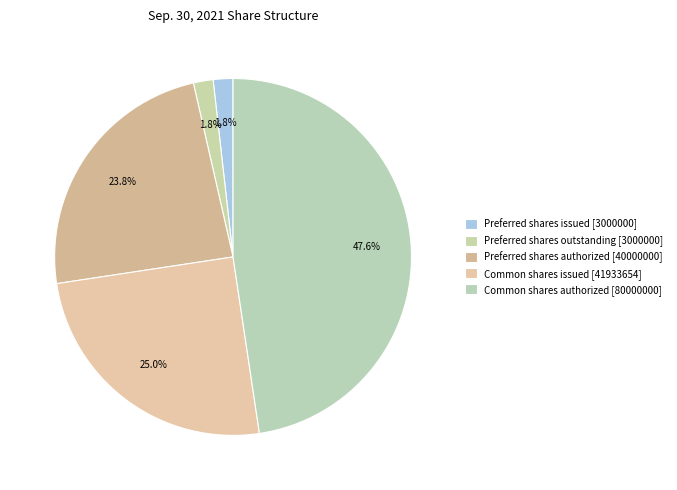

Which slice is the smallest?

Preferred shares issued [3000000]